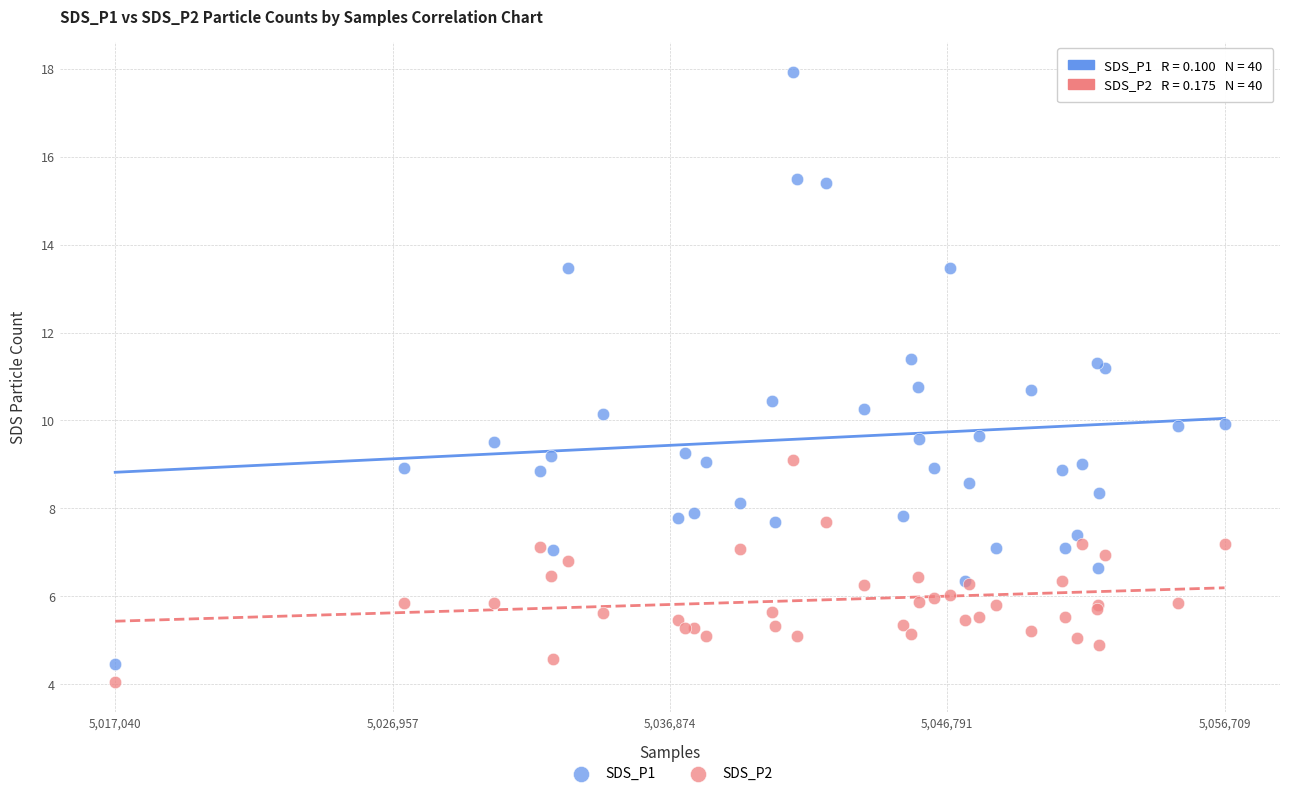

What is the X range (max minus min) for the scatter plot?

39669.0